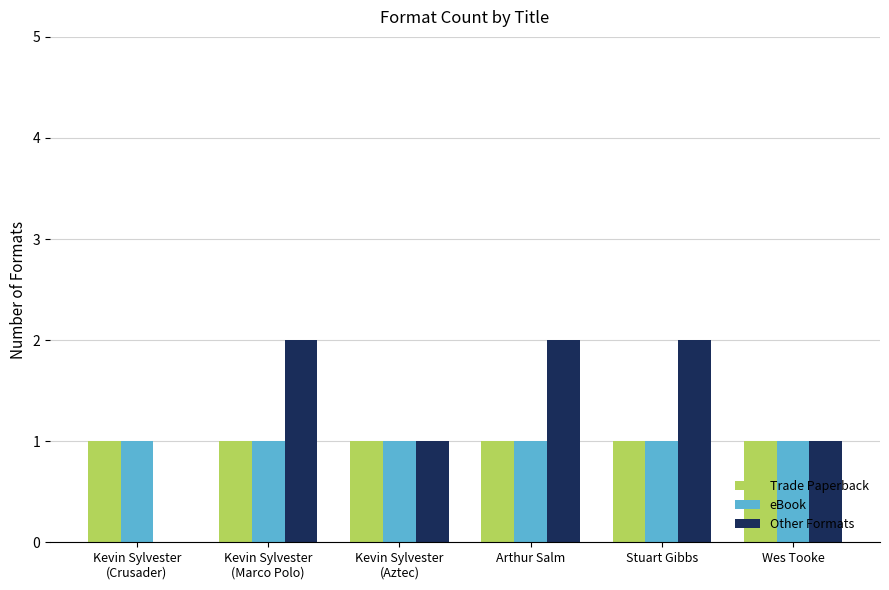

Reading left to right, extract all data points from this chart.

Trade Paperback: 1	1	1	1	1	1
eBook: 1	1	1	1	1	1
Other Formats: 0	2	1	2	2	1